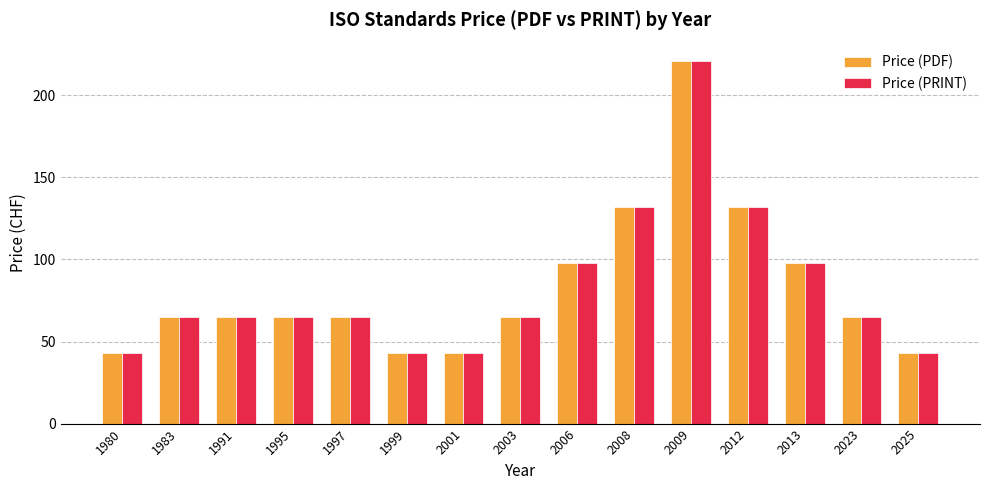

What is the value of the Price (PDF) bar at the 11th from the left?

221